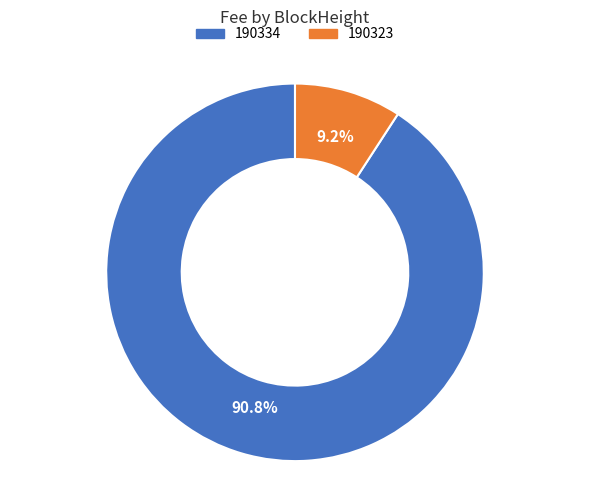

Combined, do 190334 and 190323 account for over 50%?

Yes